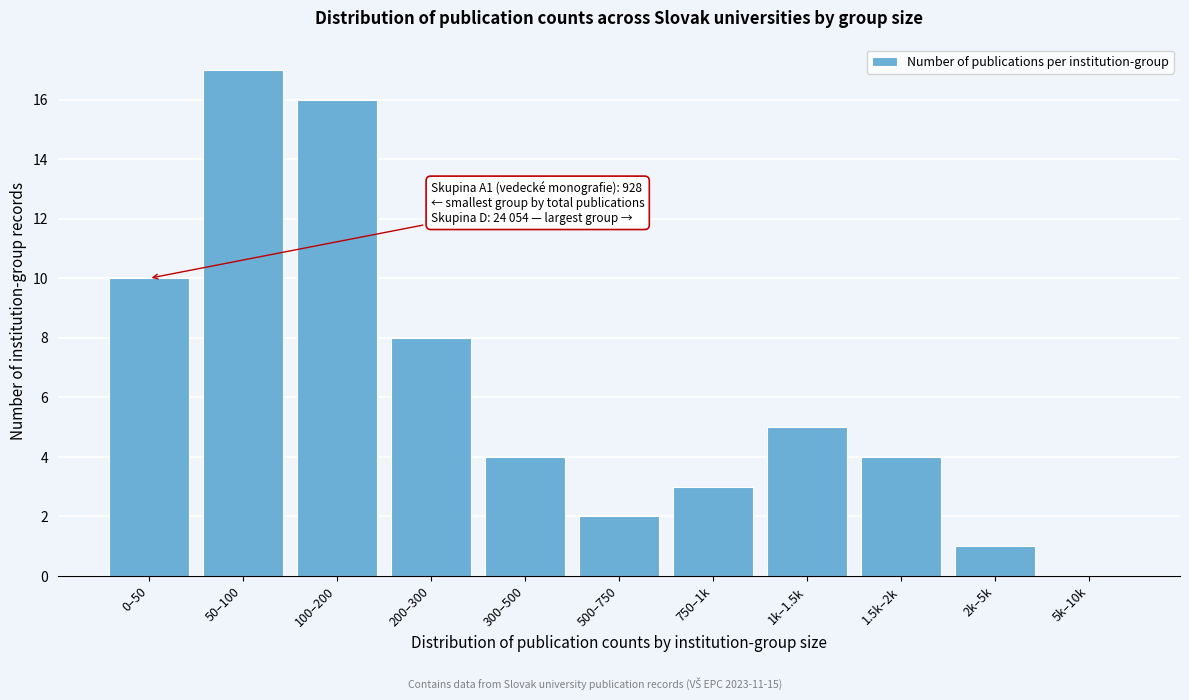

Reading right to left, what are all the values shown in this chart?

5k–10k=0	2k–5k=1	1.5k–2k=4	1k–1.5k=5	750–1k=3	500–750=2	300–500=4	200–300=8	100–200=16	50–100=17	0–50=10